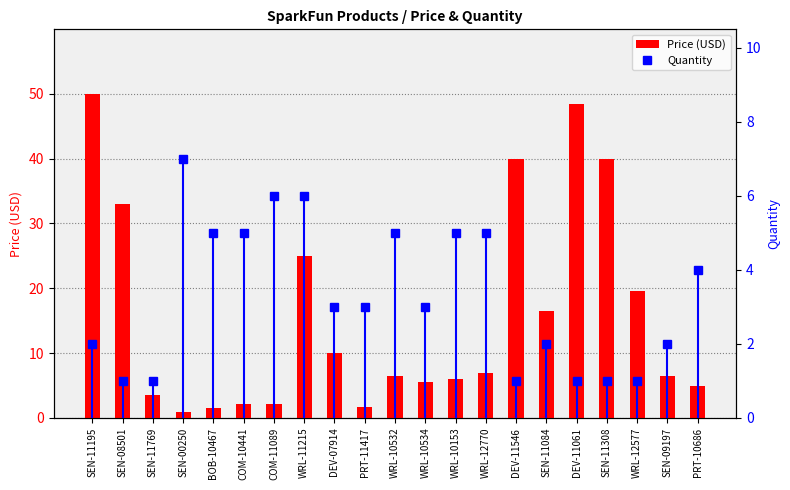

What is the maximum value shown in the chart?

50.0